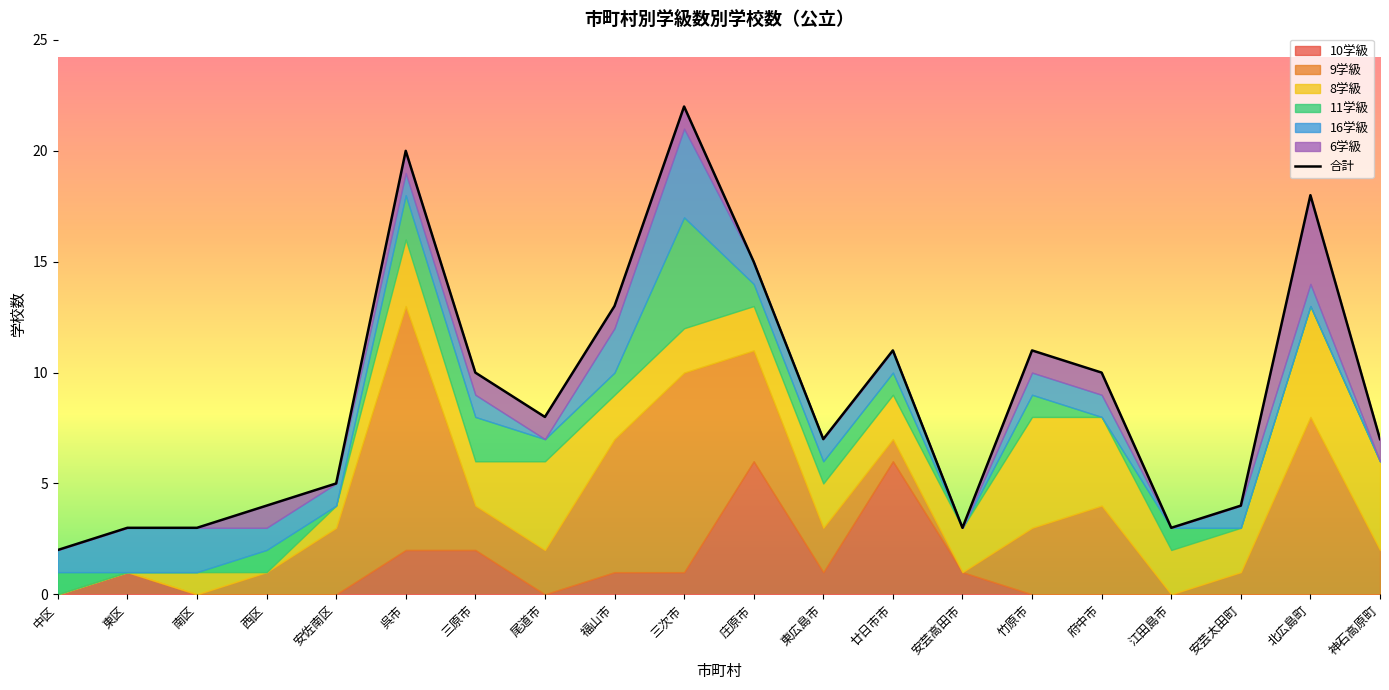

Where does the data first go above 8?

呉市